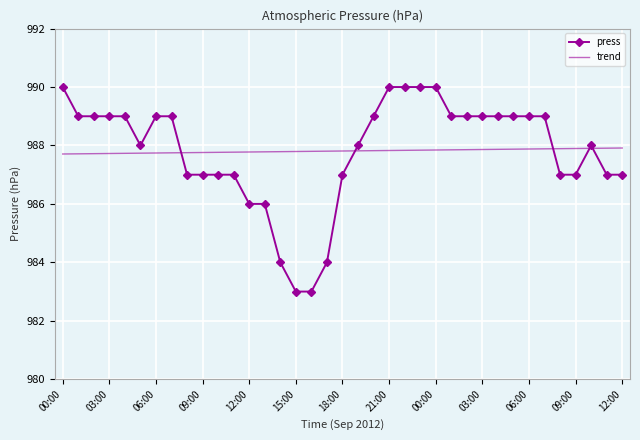

What is the highest value of the trend series?

987.9